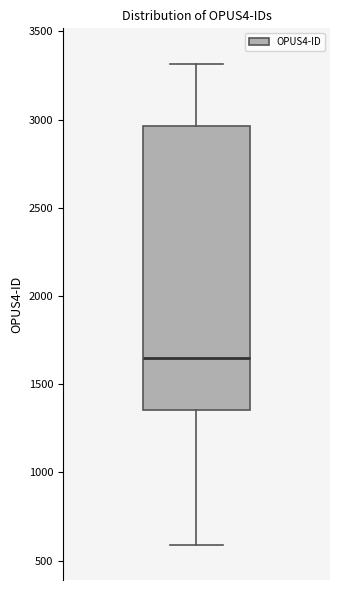

Transcribe this box plot: give where the median line is, the range the box spans, and where the two whiskers end, as read against the y-axis. The values are not printed on the chart, so give them approximately, as read against the axis.

median 1650, box 1350 to 2950, whiskers 600 to 3300